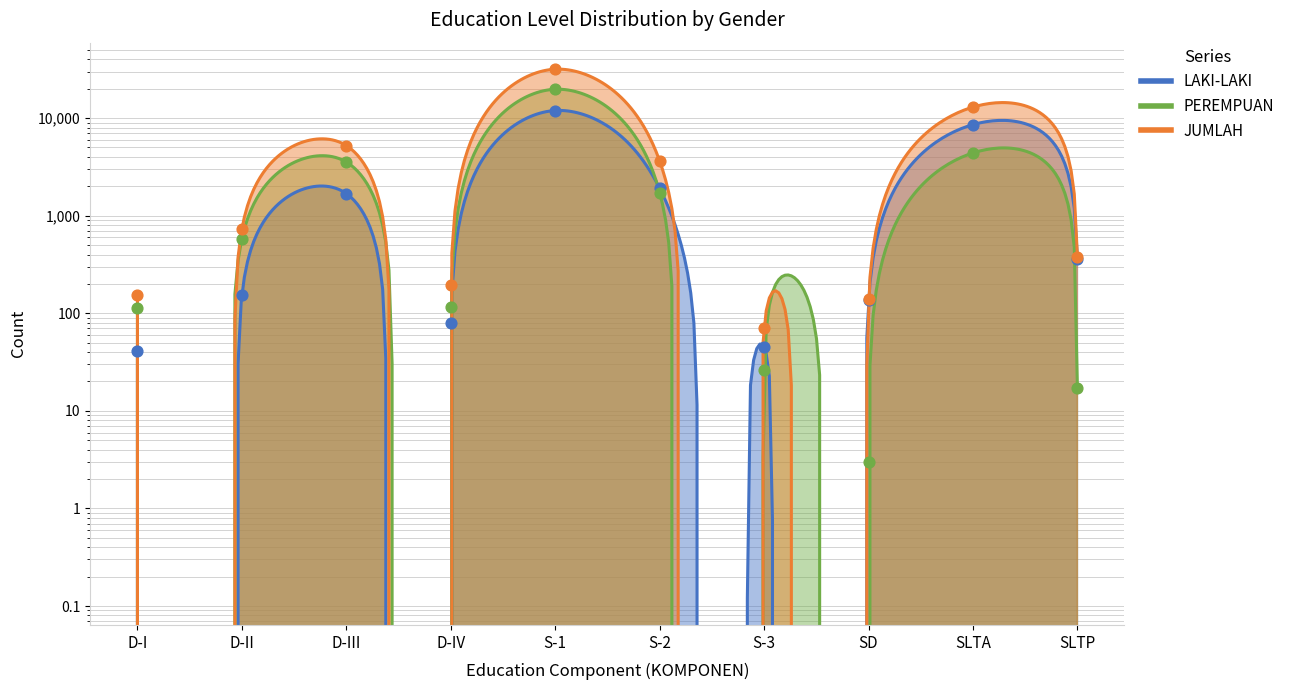

What is the total value across all series at D-II?

1468